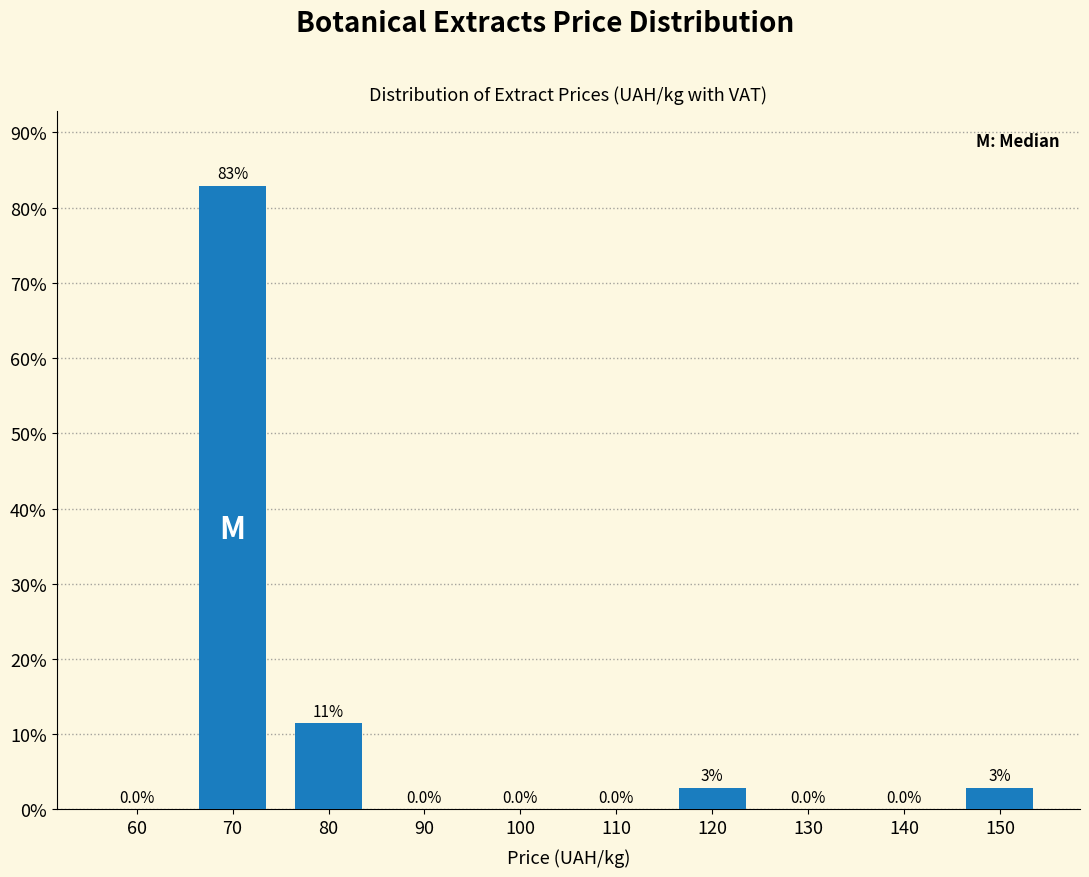

Which category has the highest value across all series?

70